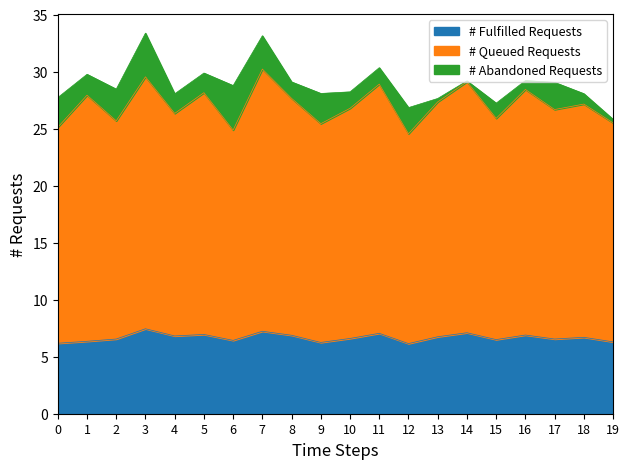

What is the lowest value of the # Fulfilled Requests series?

6.2